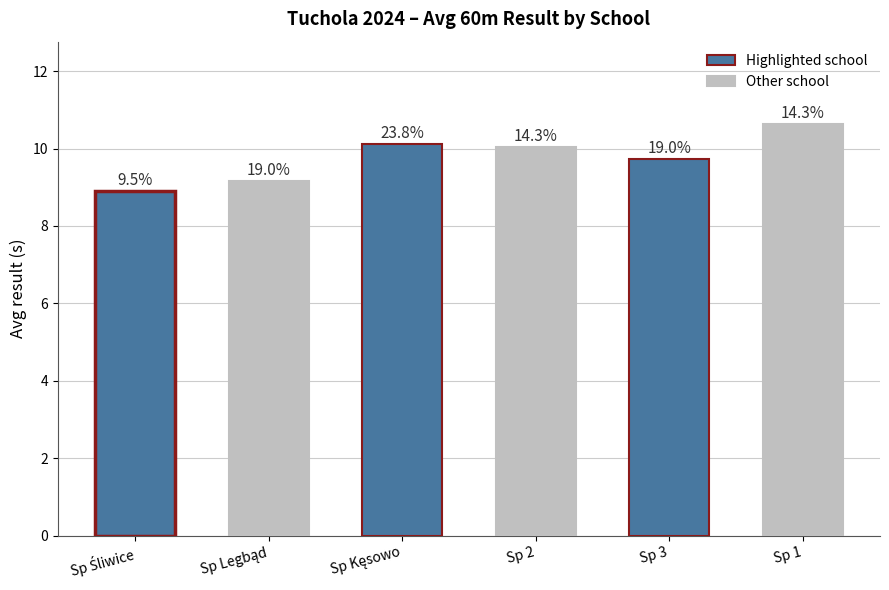

What is the maximum value shown in the chart?

10.6